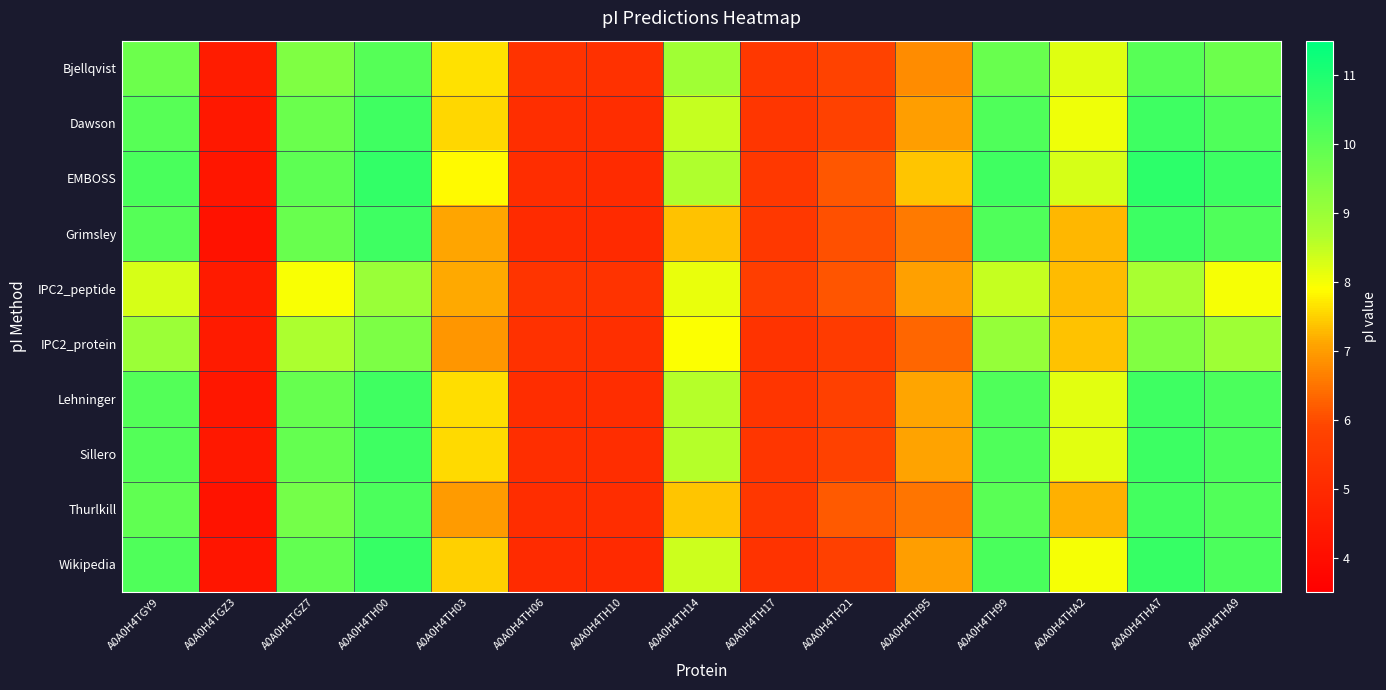

At A0A0H4TH21, list the series in order from largest to smallest.

Thurlkill, EMBOSS, IPC2_peptide, Grimsley, Bjellqvist, Dawson, Sillero, Lehninger, Wikipedia, IPC2_protein